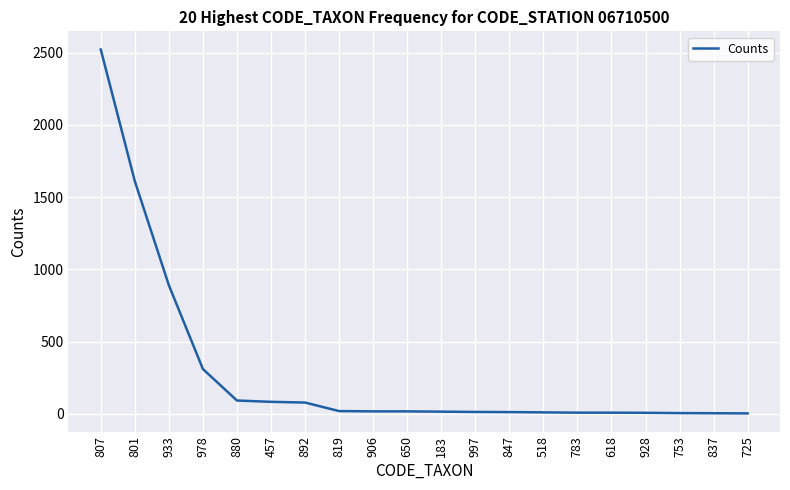

At which category does the chart reach its peak across all series?

807